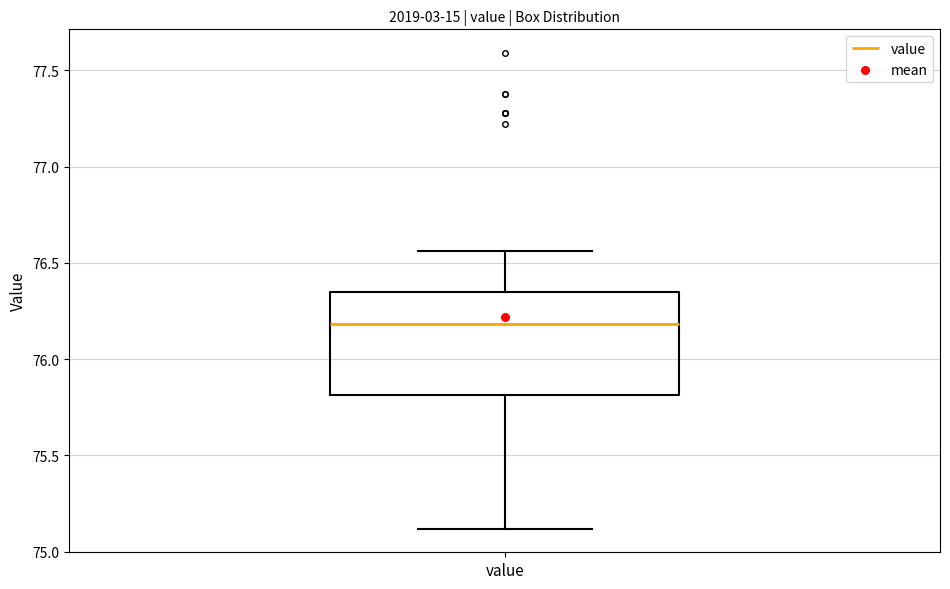

Transcribe this box plot: give where the median line is, the range the box spans, and where the two whiskers end, as read against the y-axis. The values are not printed on the chart, so give them approximately, as read against the axis.

median 76.20, box 75.80 to 76.35, whiskers 75.10 to 76.55